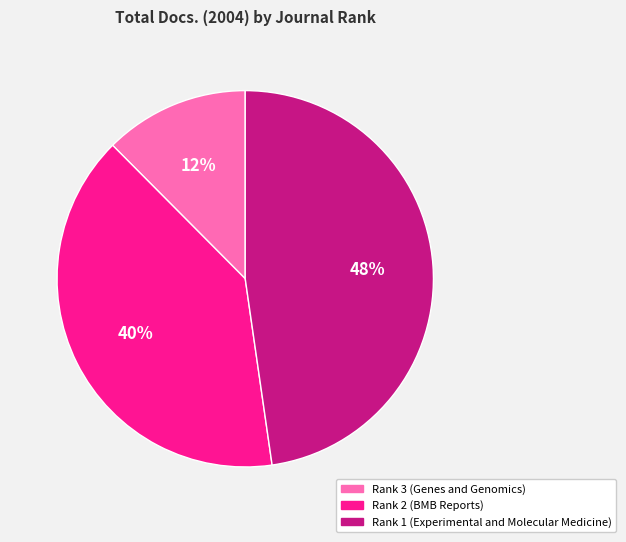

How many slices are in this pie chart?

3